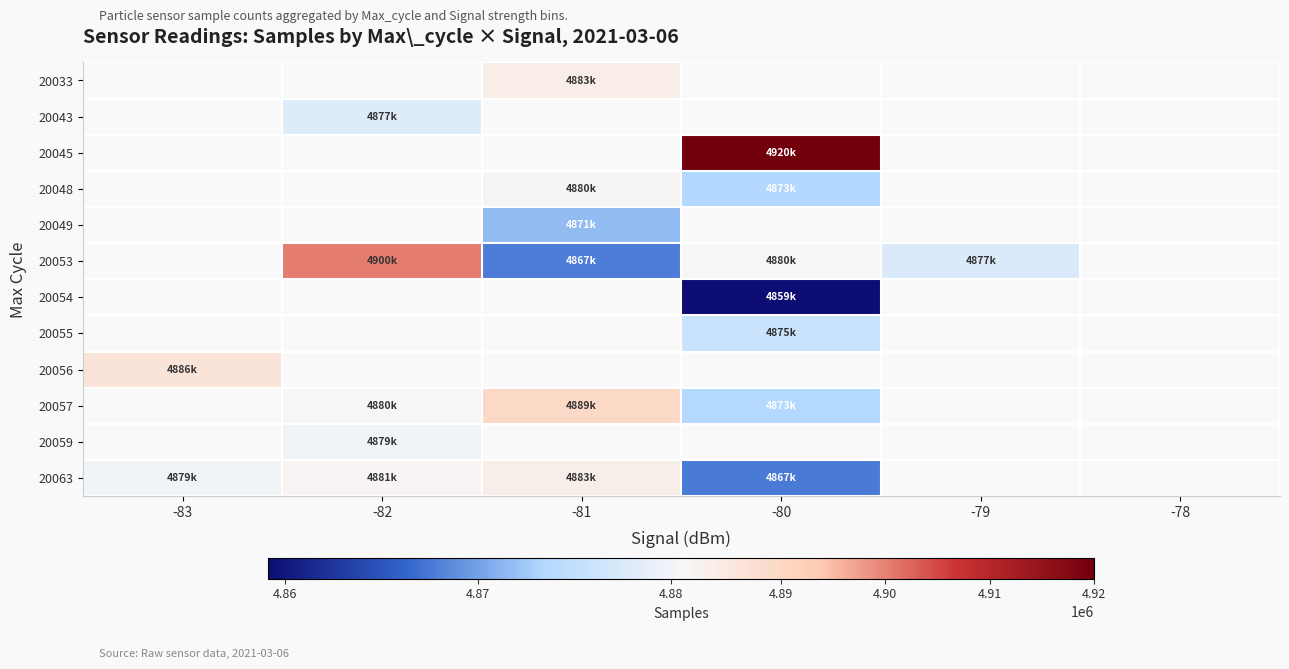

The value of 20048 at -80 is 3171239.6. True or false?

False